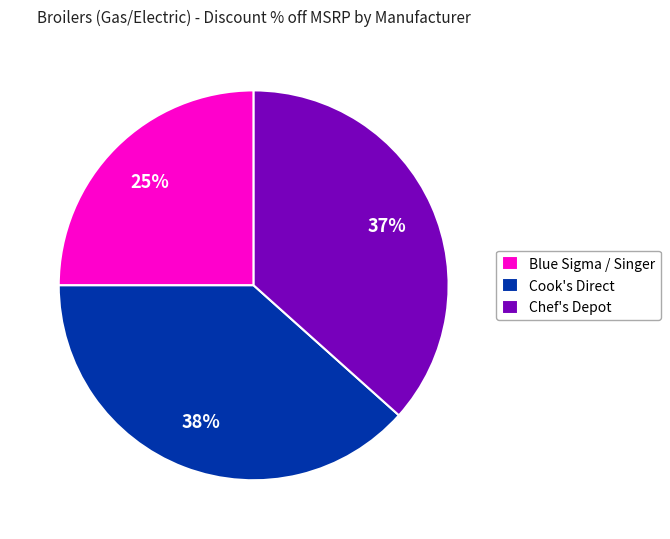

To the nearest percent, what percentage of the pie is Chef's Depot?

37%